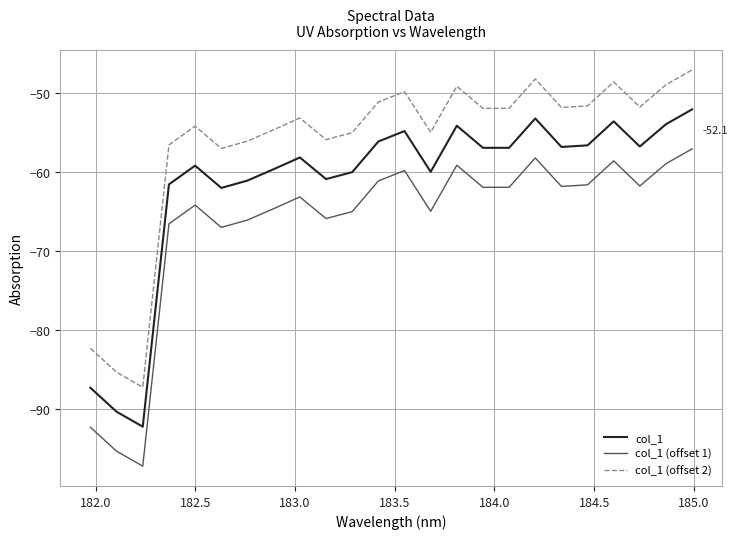

Rank the series by their average value, from highest to lowest.

col_1 (offset 2), col_1, col_1 (offset 1)